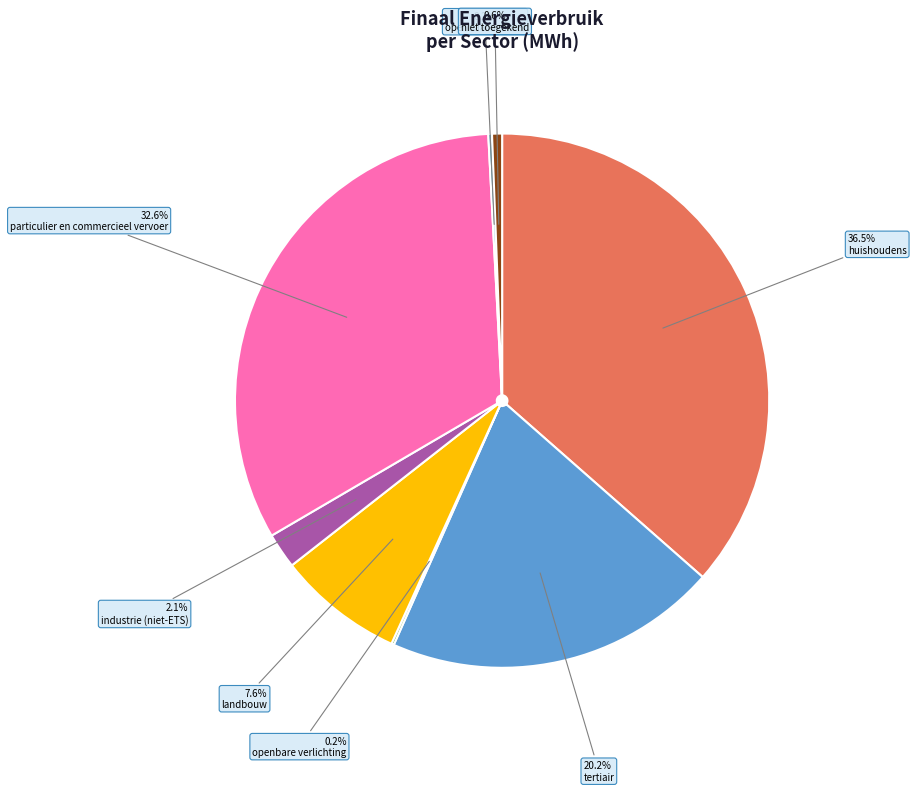

Count the number of slices in the pie.

8